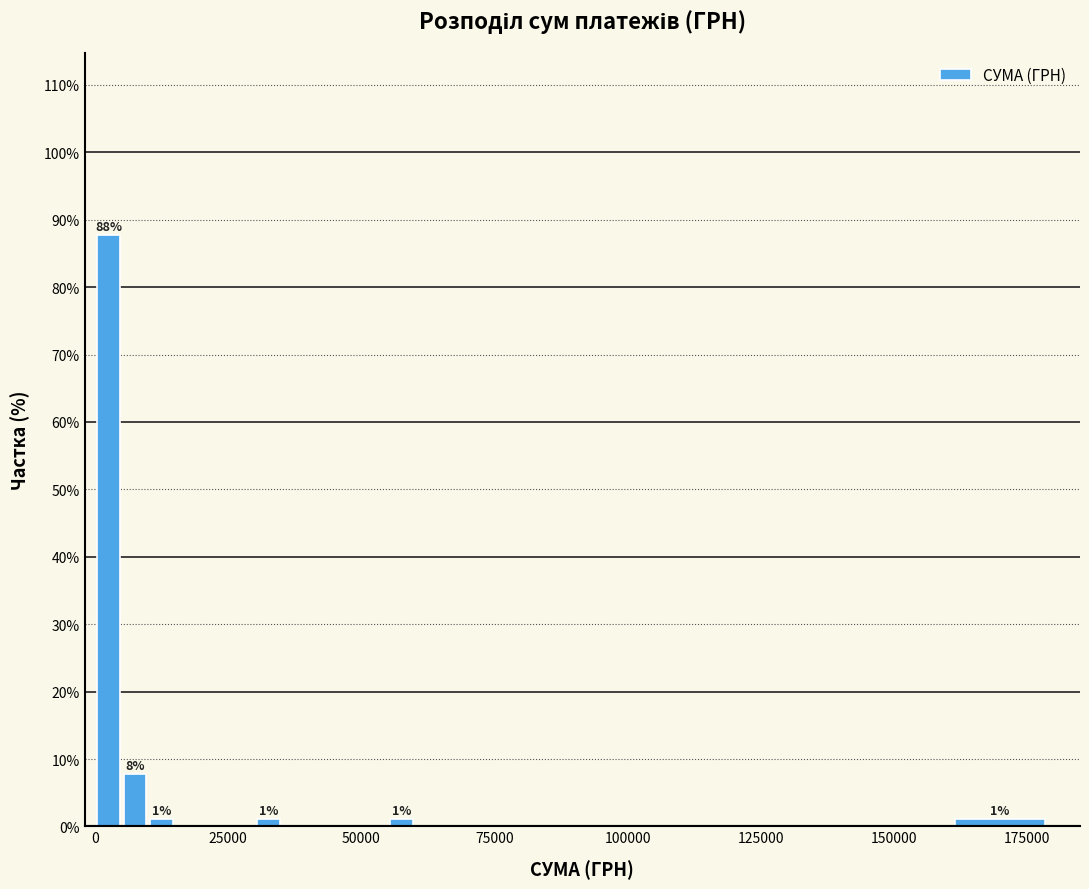

Read against the x-axis, roughly where is the centre of the tallest bar?

5000